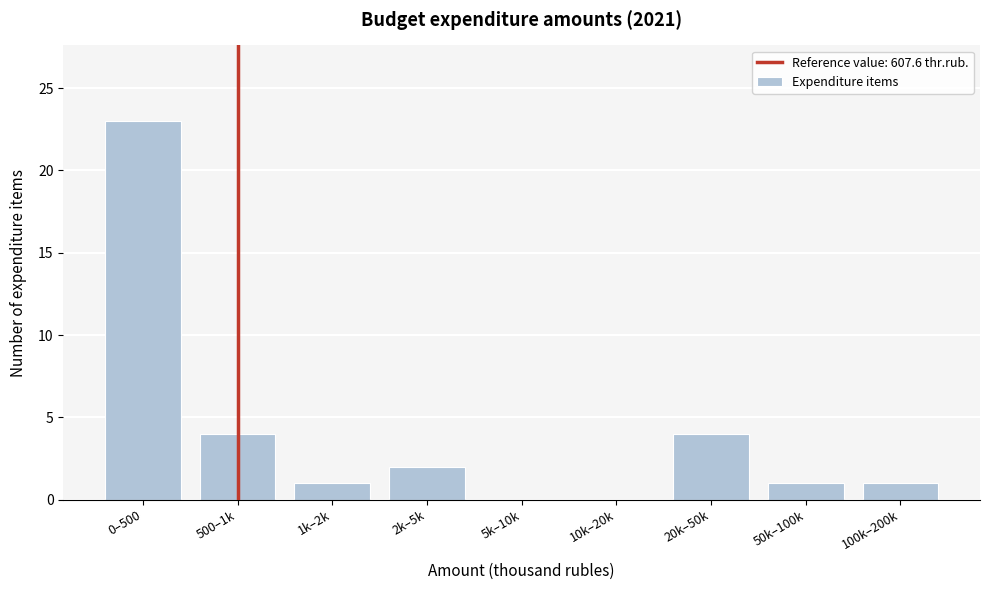

Reading right to left, extract all data points from this chart.

100k–200k=1	50k–100k=1	20k–50k=4	10k–20k=0	5k–10k=0	2k–5k=2	1k–2k=1	500–1k=4	0–500=23